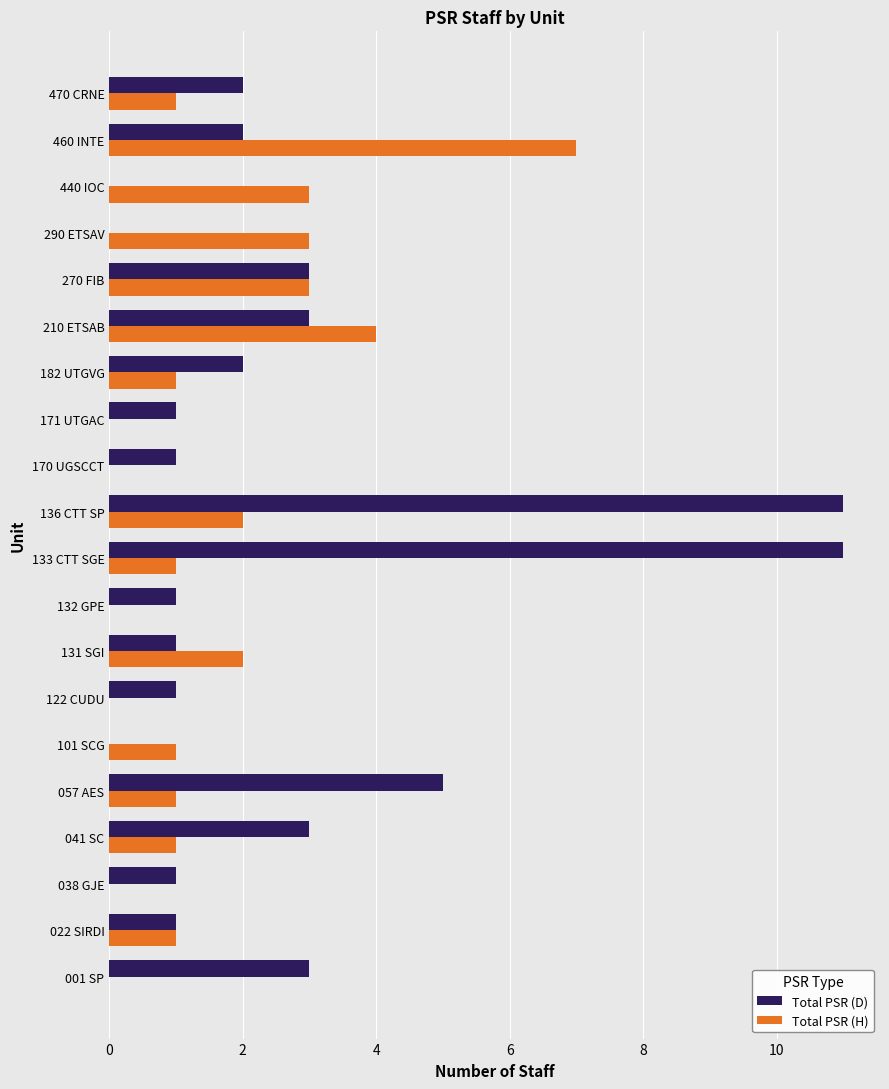

The value of Total PSR (D) at 210 ETSAB is 5. True or false?

False